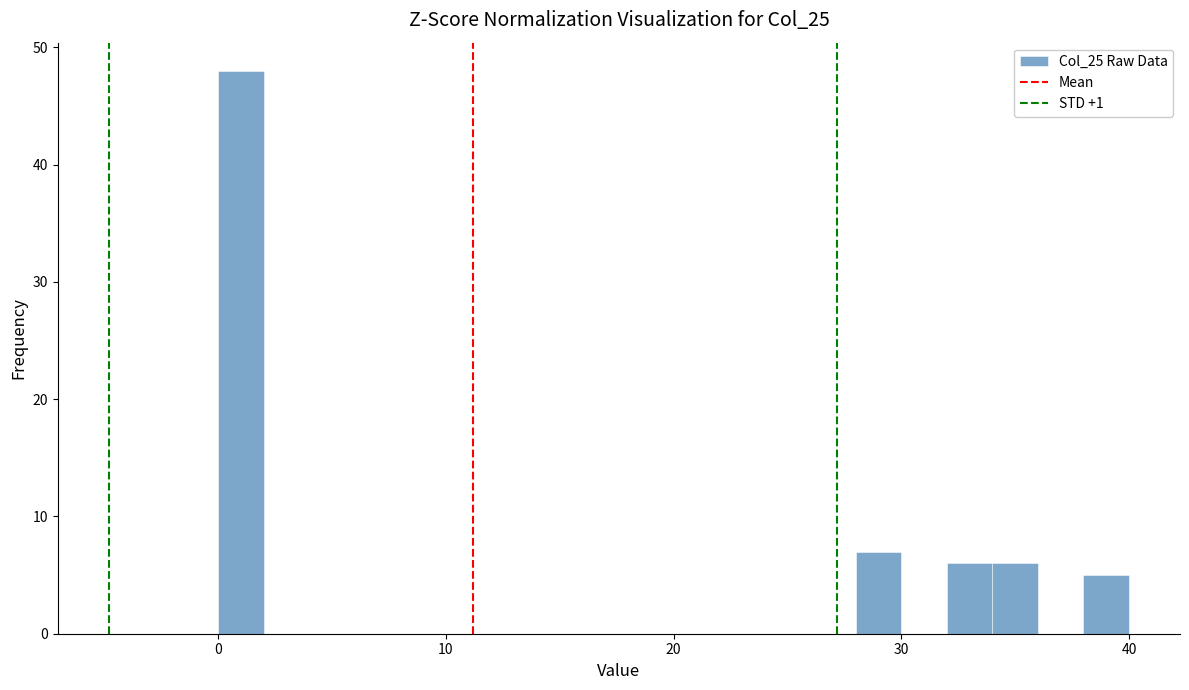

Read against the x-axis, roughly where is the centre of the tallest bar?

1